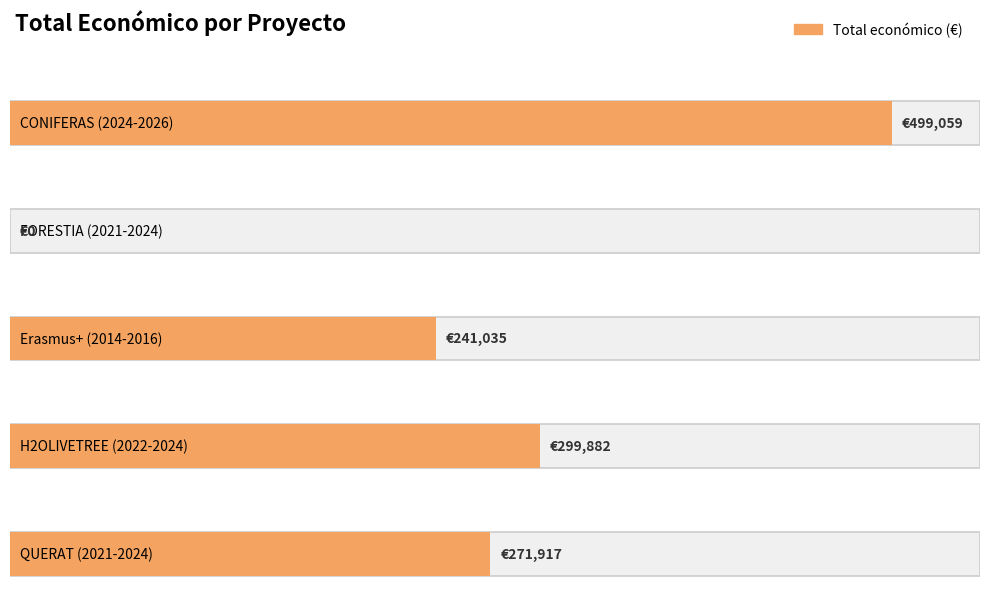

What is the greatest value displayed?

499059